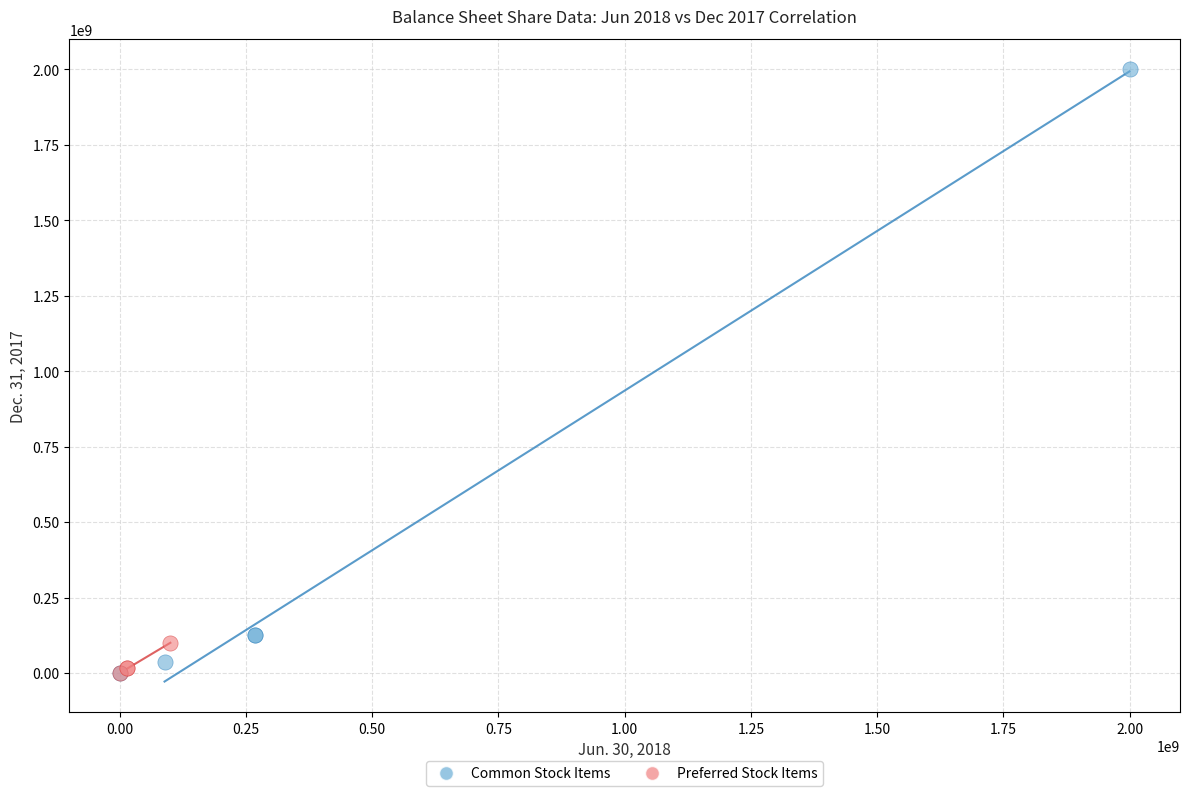

Which series reaches the maximum Y coordinate?

Common Stock Items